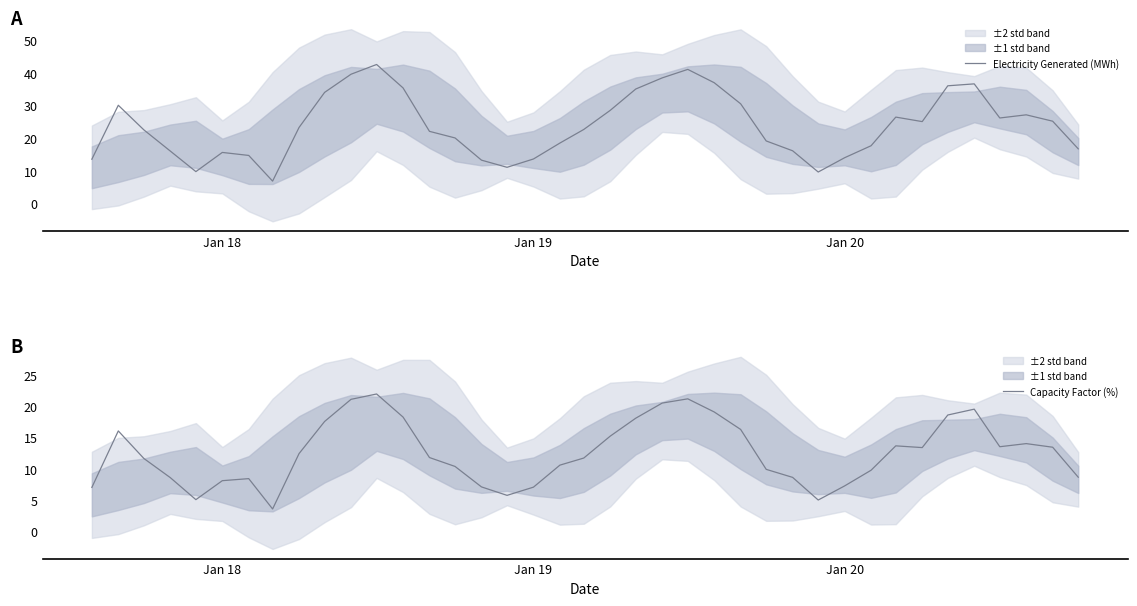

Count the number of categories in the chart.

39